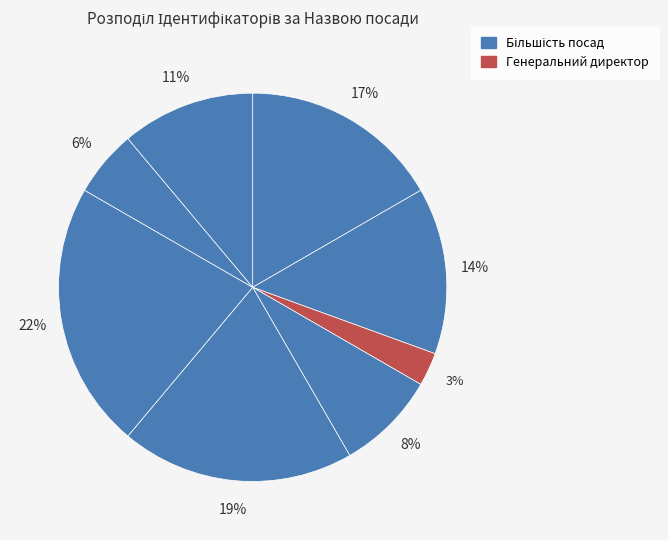

How many slices are in this pie chart?

8